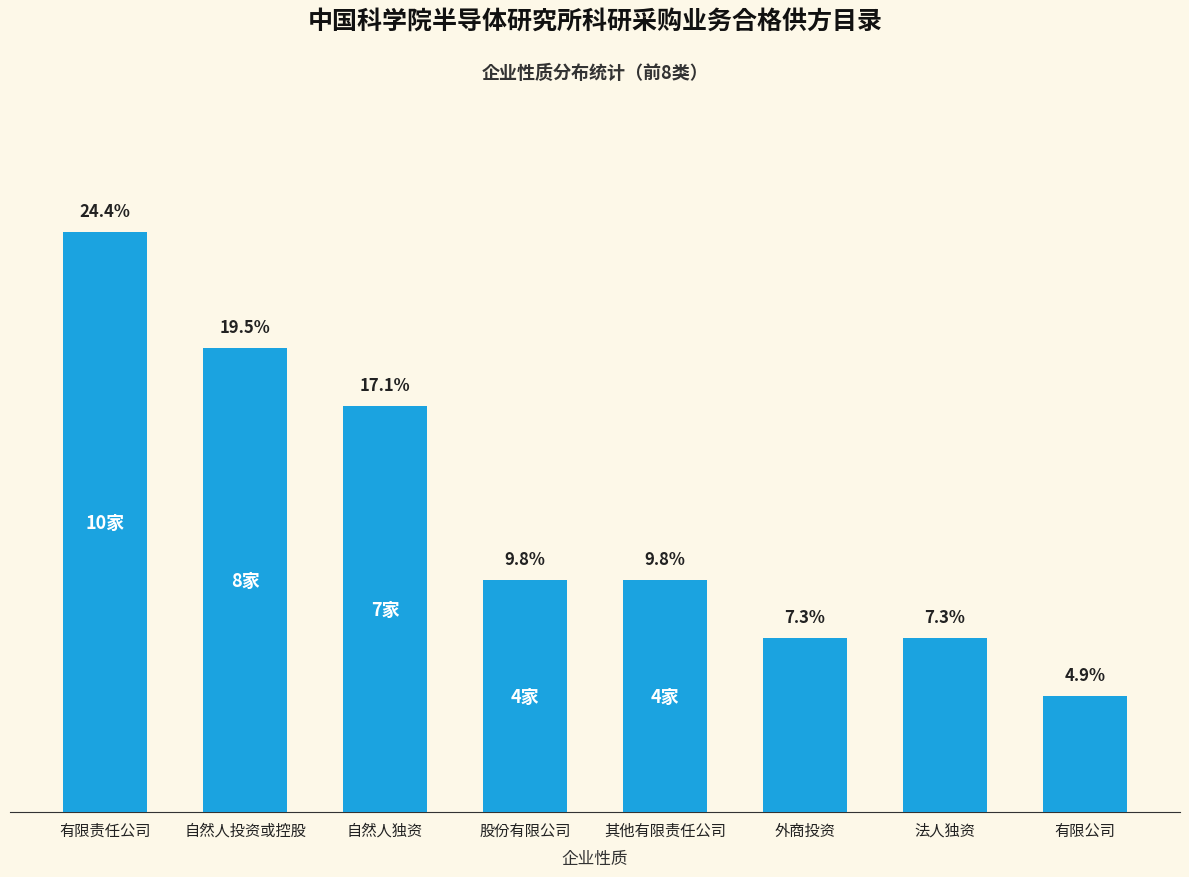

Which has a higher value, 有限责任公司 or 外商投资?

有限责任公司